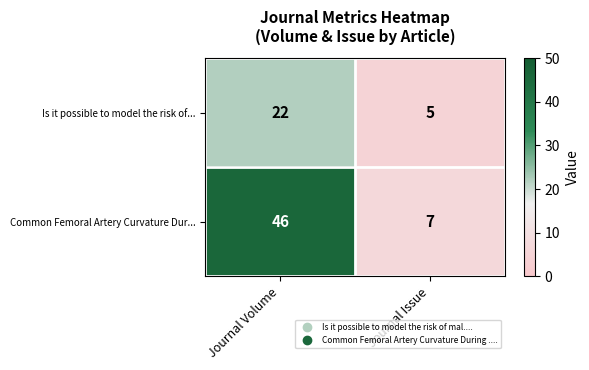

At which label is Common Femoral Artery Curvature Dur... closest to 26?

Journal Issue